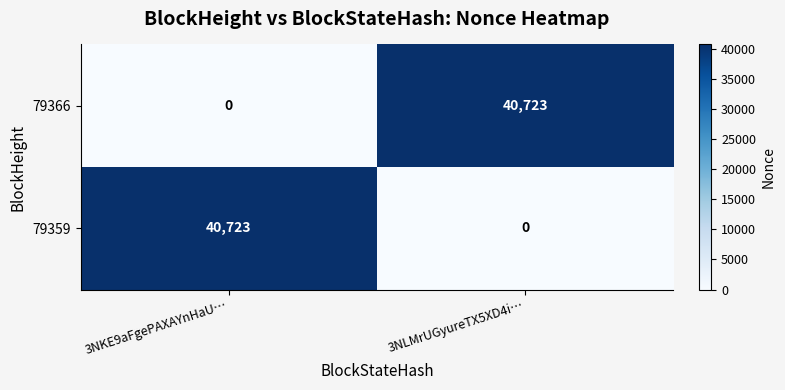

What is the total value across all series at 3NLMrUGyureTX5XD4i…?

40723